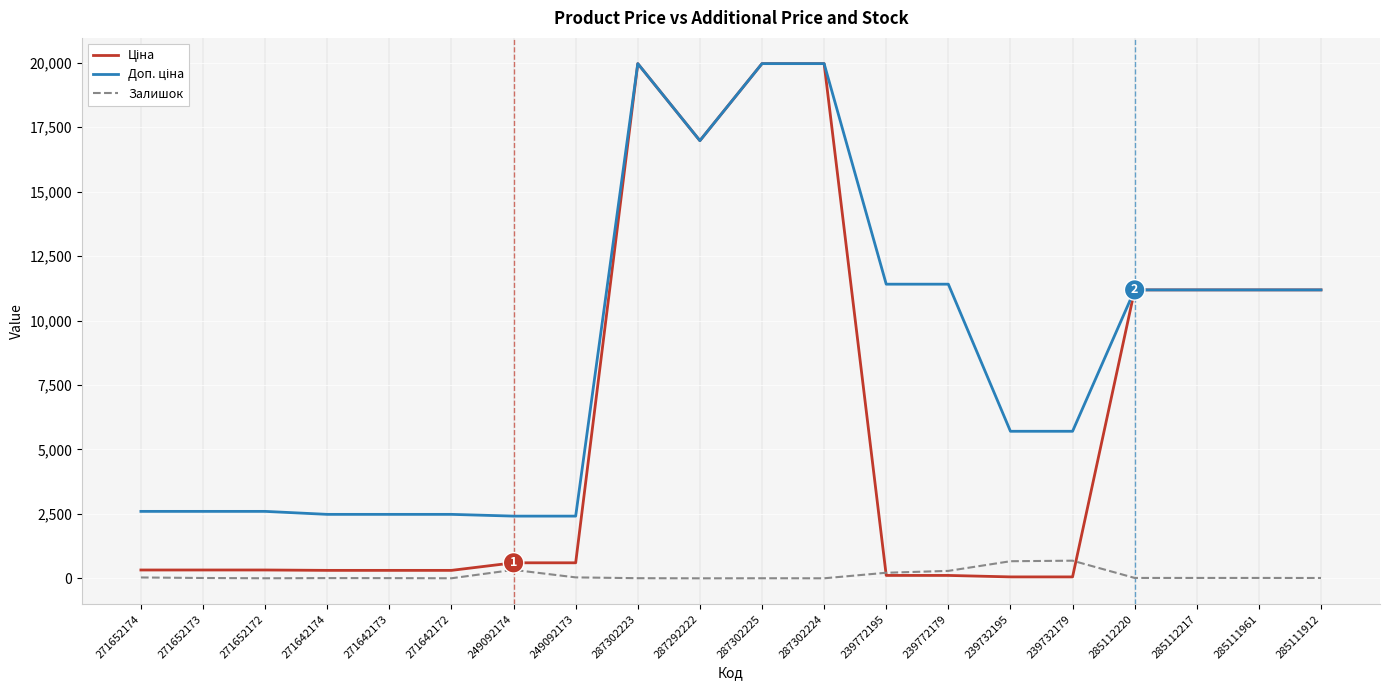

Read the Залишок value at 285112220.

17.0